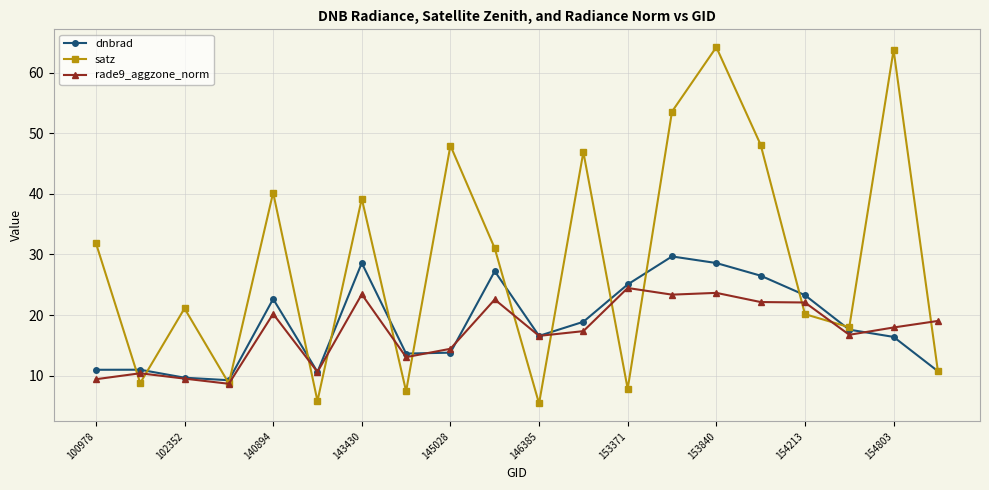

True or false: dnbrad has more than 0 points higher than both neighbors.

True